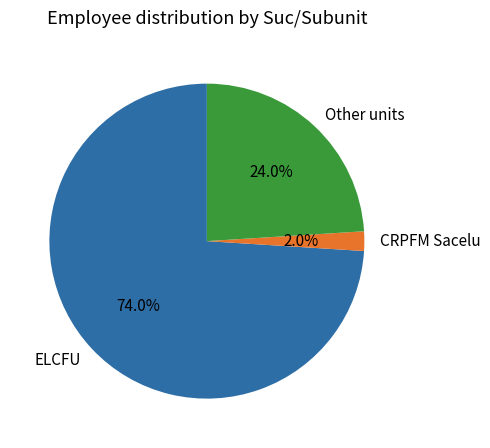

Does Other represent more than half of the total?

No